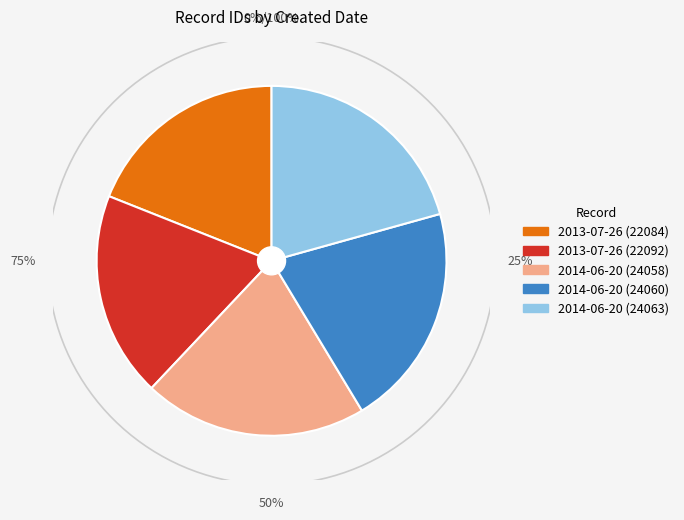

Is 2014-06-20 (24060) the majority of the pie?

No